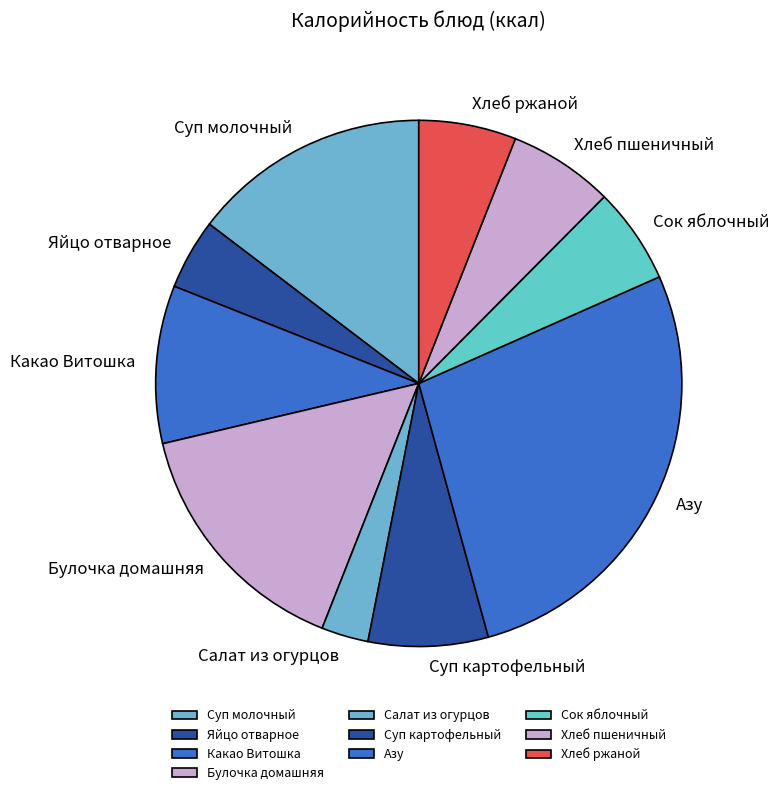

How many slices are in this pie chart?

10